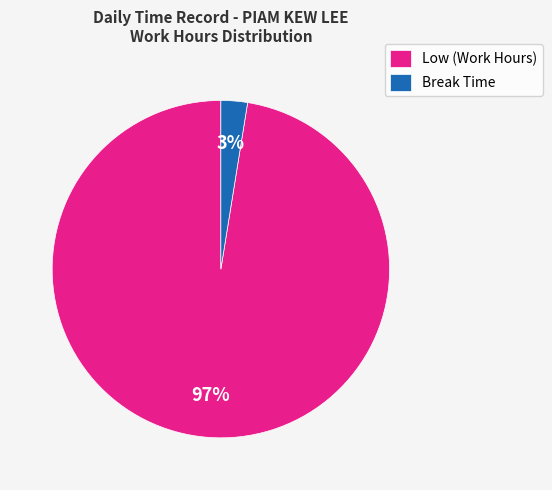

Does any single category account for the majority?

Yes